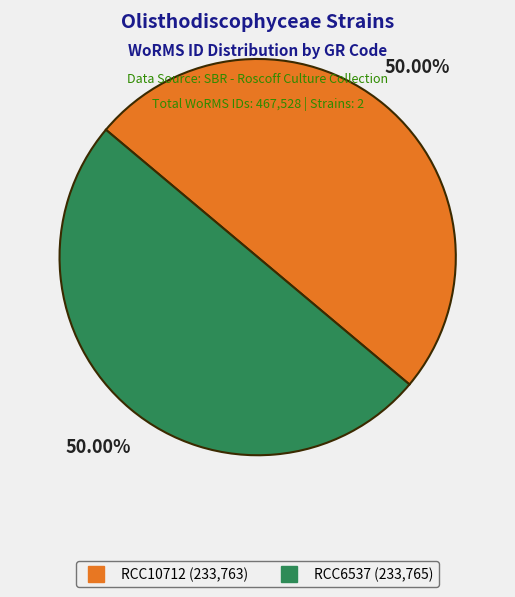

What percentage do RCC10712 and RCC6537 together represent?

100.0%